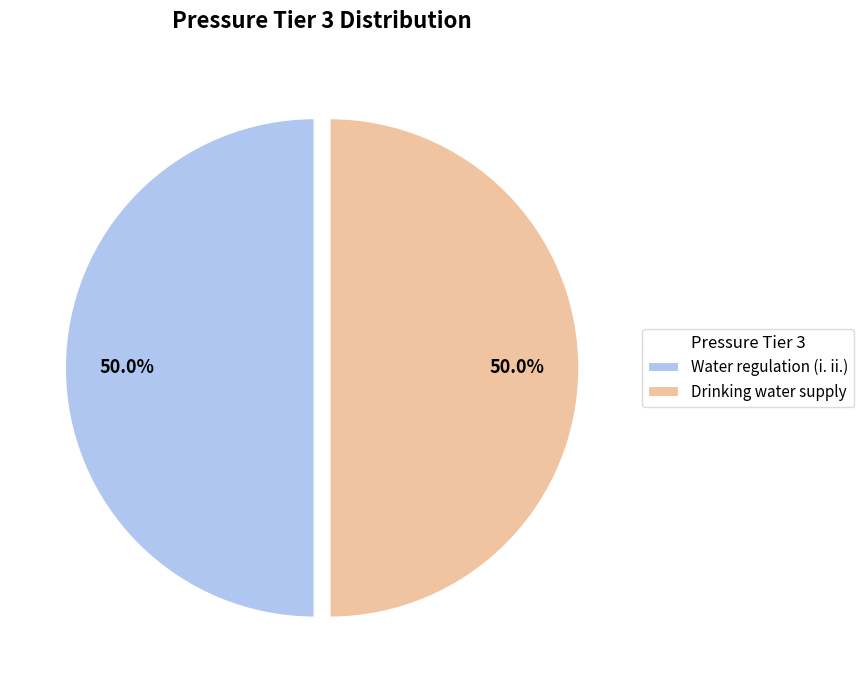

What percentage is the Water regulation (i. ii.) slice, to the nearest percent?

50%